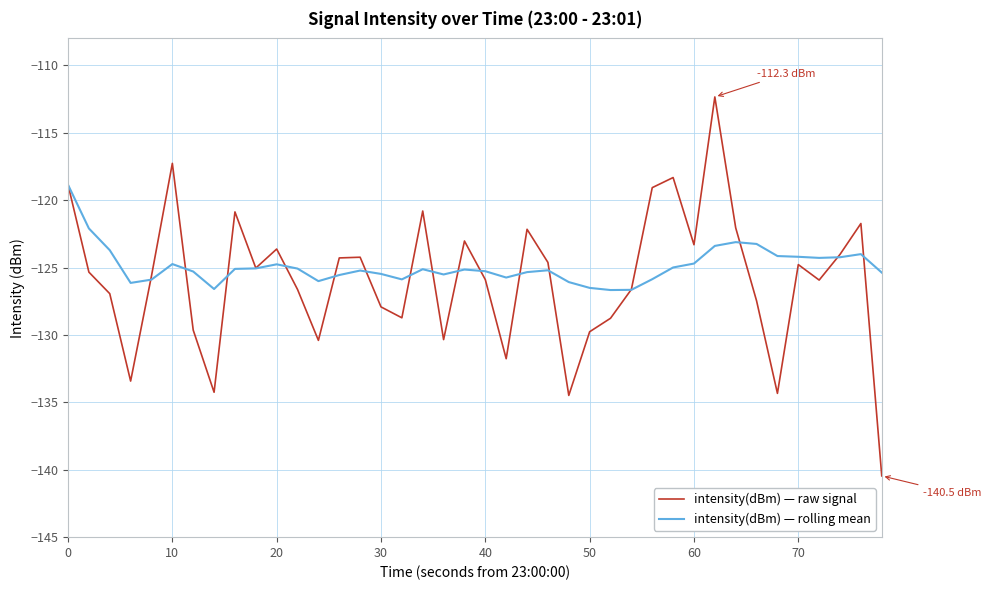

What is the minimum value for intensity(dBm) — raw signal?

-140.5